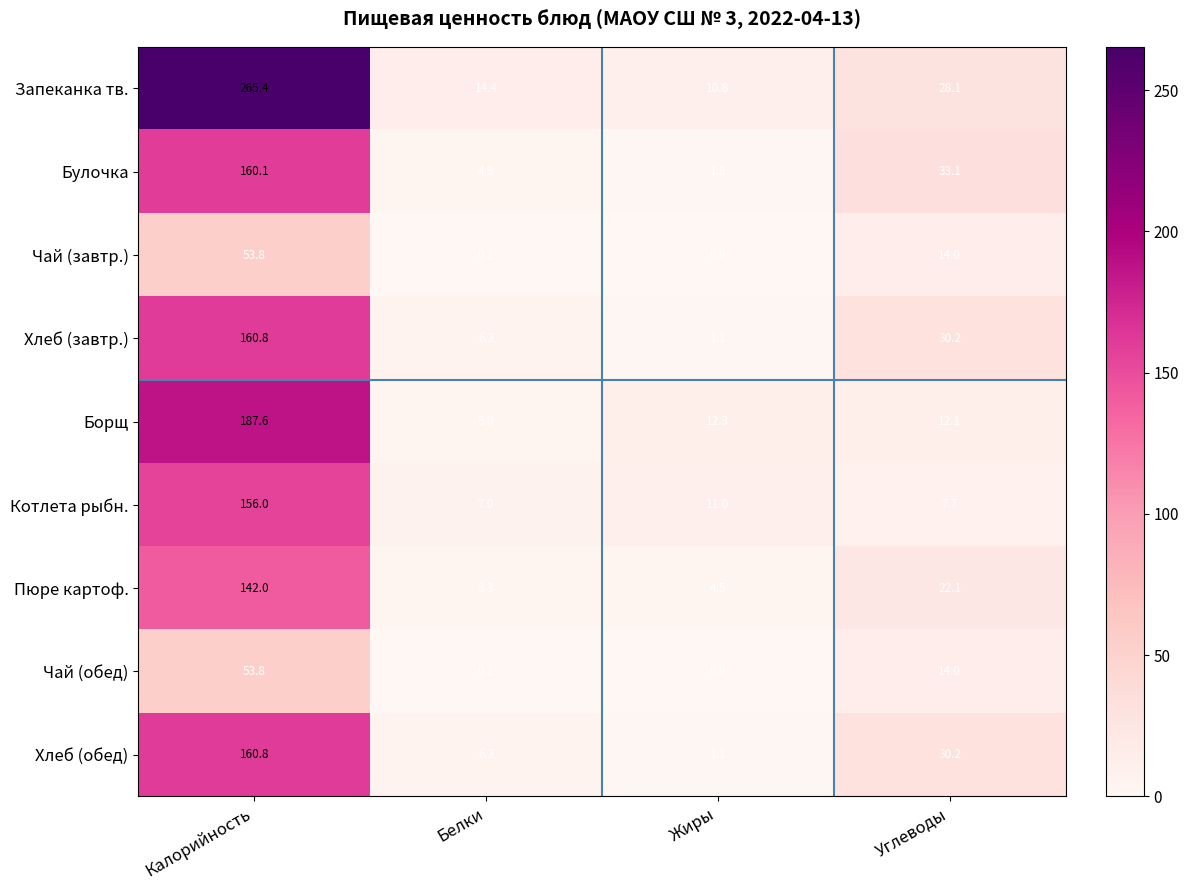

Which series has the widest spread of values?

Запеканка тв.